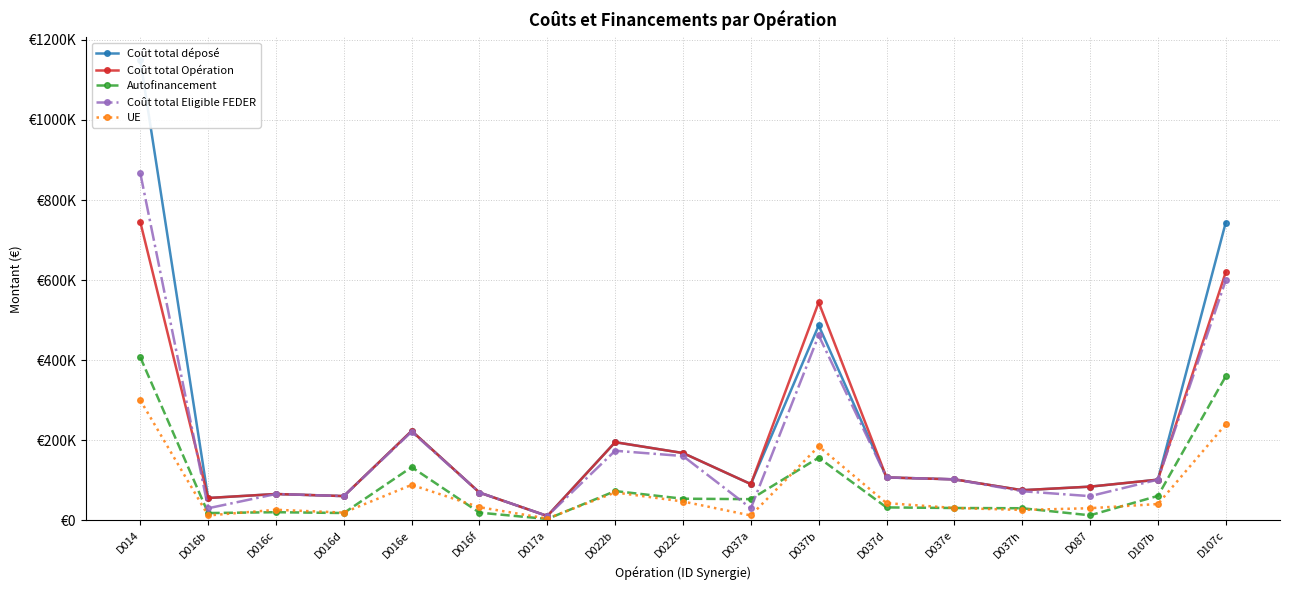

What value does the Coût total déposé series have at D014?

1149300.0